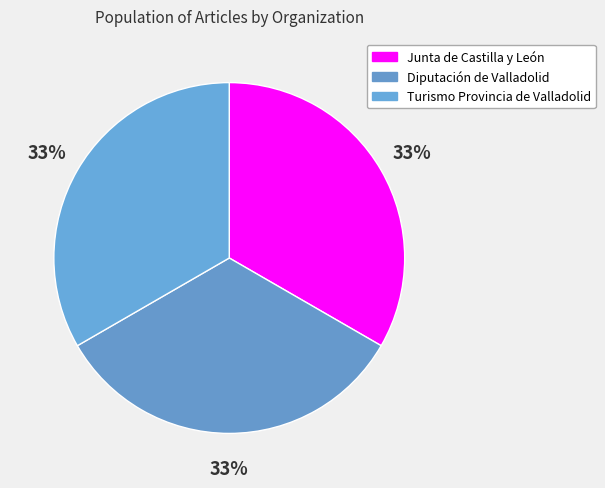

True or false: Junta de Castilla y León accounts for 28% of the total.

False